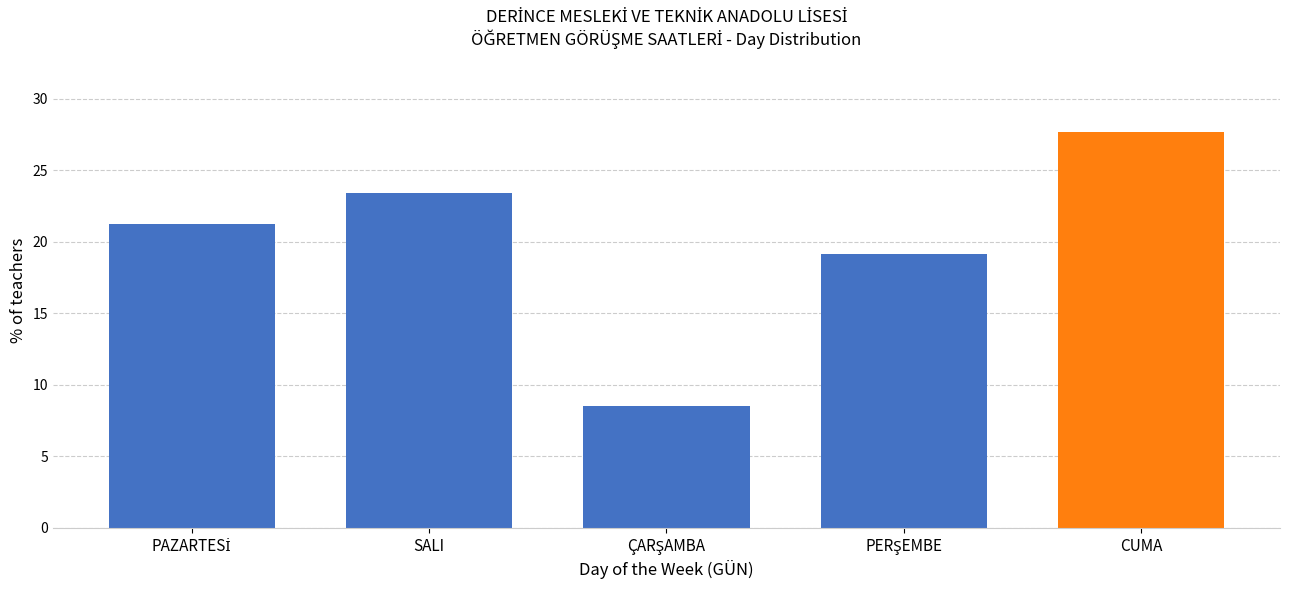

Reading left to right, list all the values displayed in this chart.

21.3	23.4	8.5	19.1	27.7